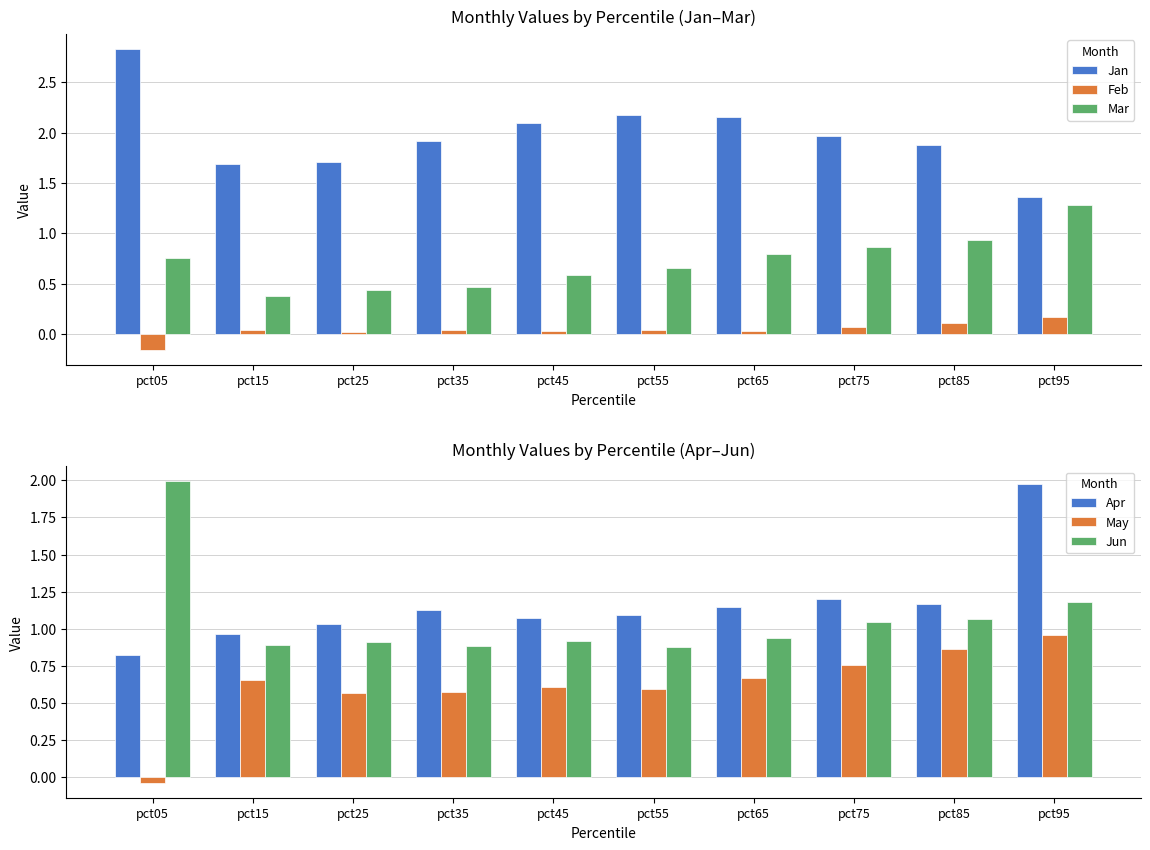

Reading right to left, what are all the values shown in this chart?

Jan: pct95=1.4	pct85=1.9	pct75=2.0	pct65=2.2	pct55=2.2	pct45=2.1	pct35=1.9	pct25=1.7	pct15=1.7	pct05=2.8
Feb: pct95=0.2	pct85=0.1	pct75=0.1	pct65=0.0	pct55=0.0	pct45=0.0	pct35=0.0	pct25=0.0	pct15=0.0	pct05=-0.2
Mar: pct95=1.3	pct85=0.9	pct75=0.9	pct65=0.8	pct55=0.7	pct45=0.6	pct35=0.5	pct25=0.4	pct15=0.4	pct05=0.8
Apr: pct95=2.0	pct85=1.2	pct75=1.2	pct65=1.1	pct55=1.1	pct45=1.1	pct35=1.1	pct25=1.0	pct15=1.0	pct05=0.8
May: pct95=1.0	pct85=0.9	pct75=0.8	pct65=0.7	pct55=0.6	pct45=0.6	pct35=0.6	pct25=0.6	pct15=0.7	pct05=-0.0
Jun: pct95=1.2	pct85=1.1	pct75=1.0	pct65=0.9	pct55=0.9	pct45=0.9	pct35=0.9	pct25=0.9	pct15=0.9	pct05=2.0